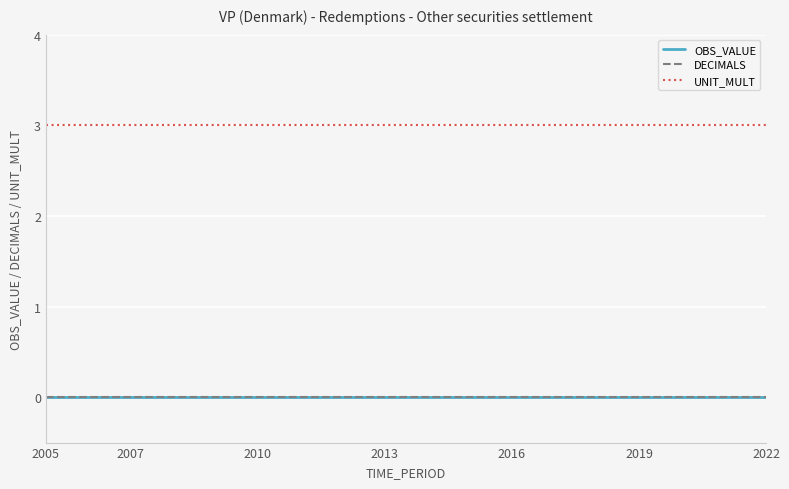

Does the chart have visible grid lines?

Yes